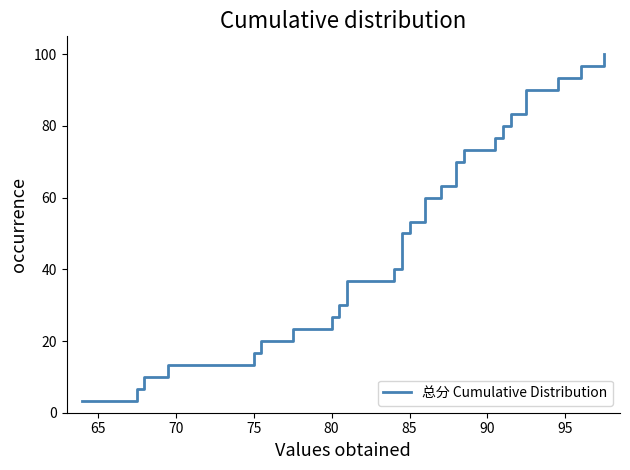

What is the smallest value displayed?

3.3